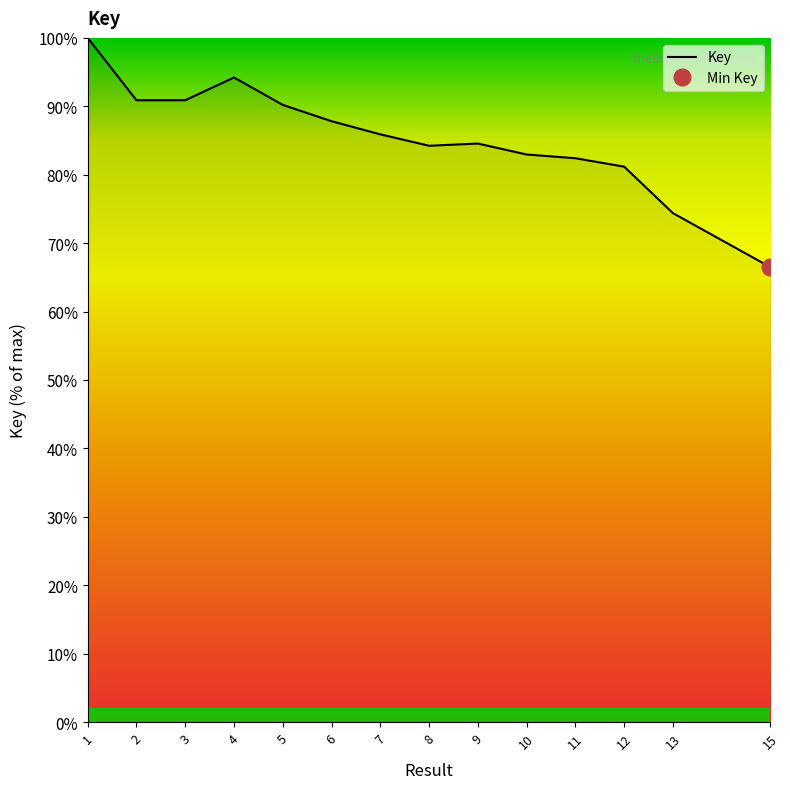

What is the greatest value displayed?

100.0